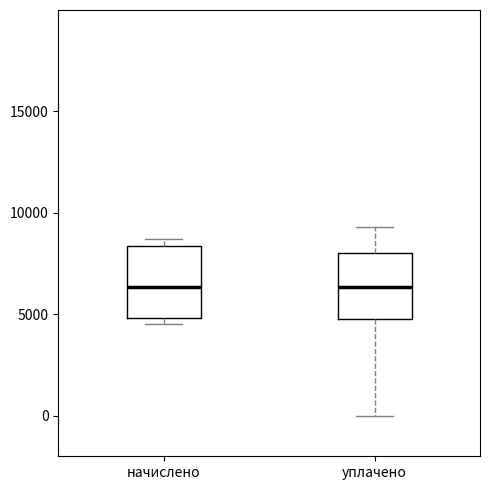

Where is the upper edge of the box for начислено on the y-axis? The values are not printed on the chart, so give them approximately, as read against the axis.

8500